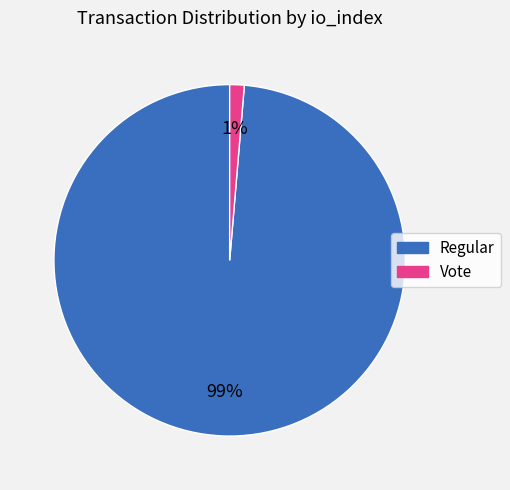

To the nearest percent, what is the average slice percentage?

50%